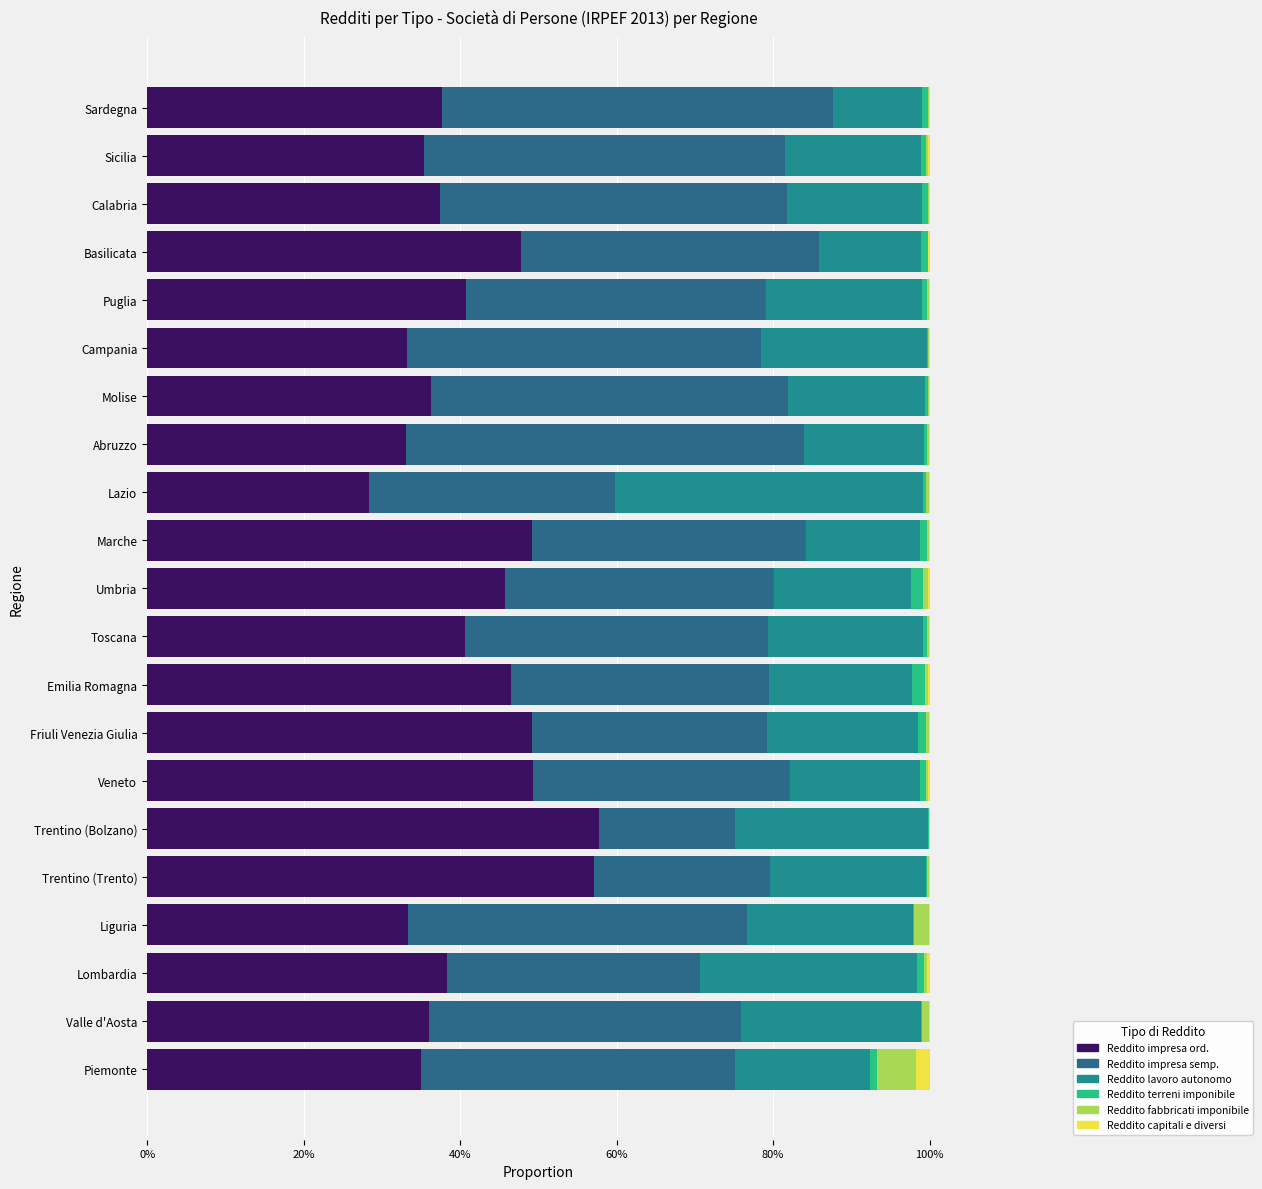

List the series in order of their peak value, highest first.

Reddito impresa ord., Reddito impresa semp., Reddito lavoro autonomo, Reddito fabbricati imponibile, Reddito capitali e diversi, Reddito terreni imponibile